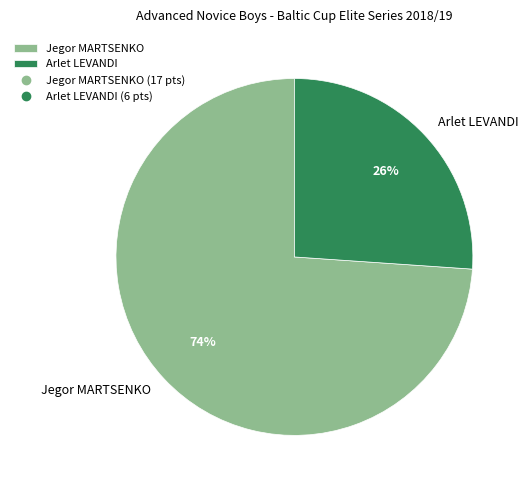

To the nearest percent, what is the combined percentage of Jegor MARTSENKO and Arlet LEVANDI?

100%